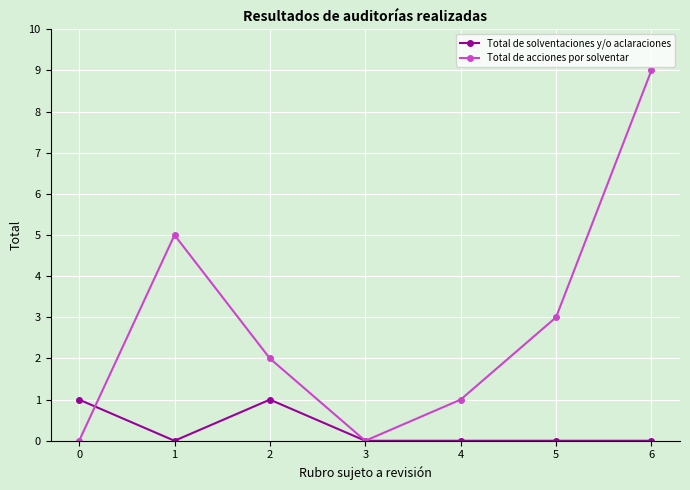

At which category is the sum across all series the highest?

6